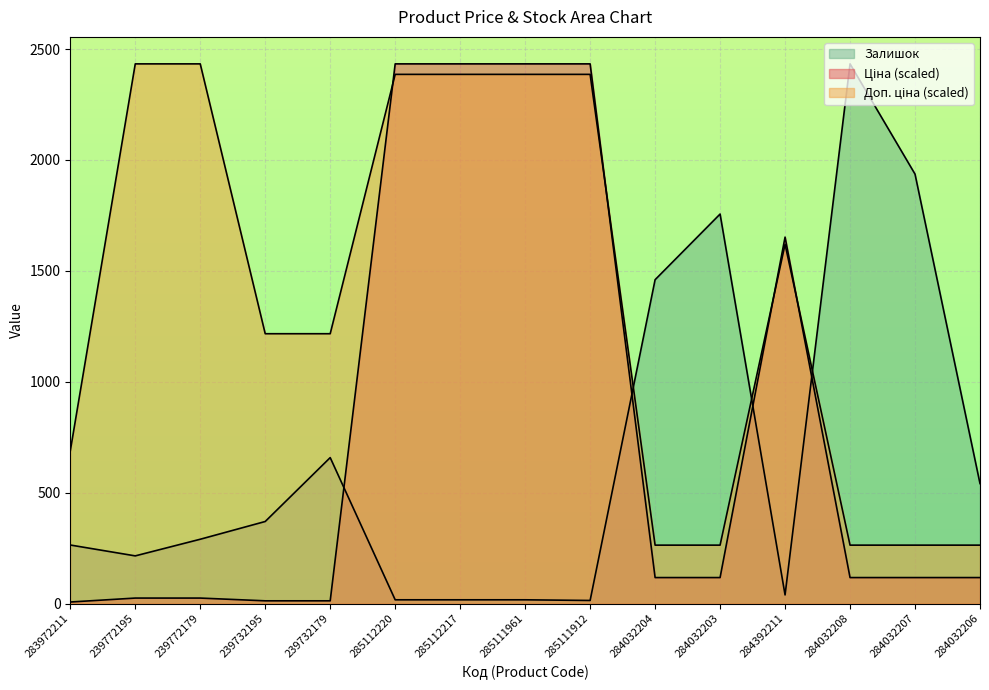

What position from the left is 284032204?

10